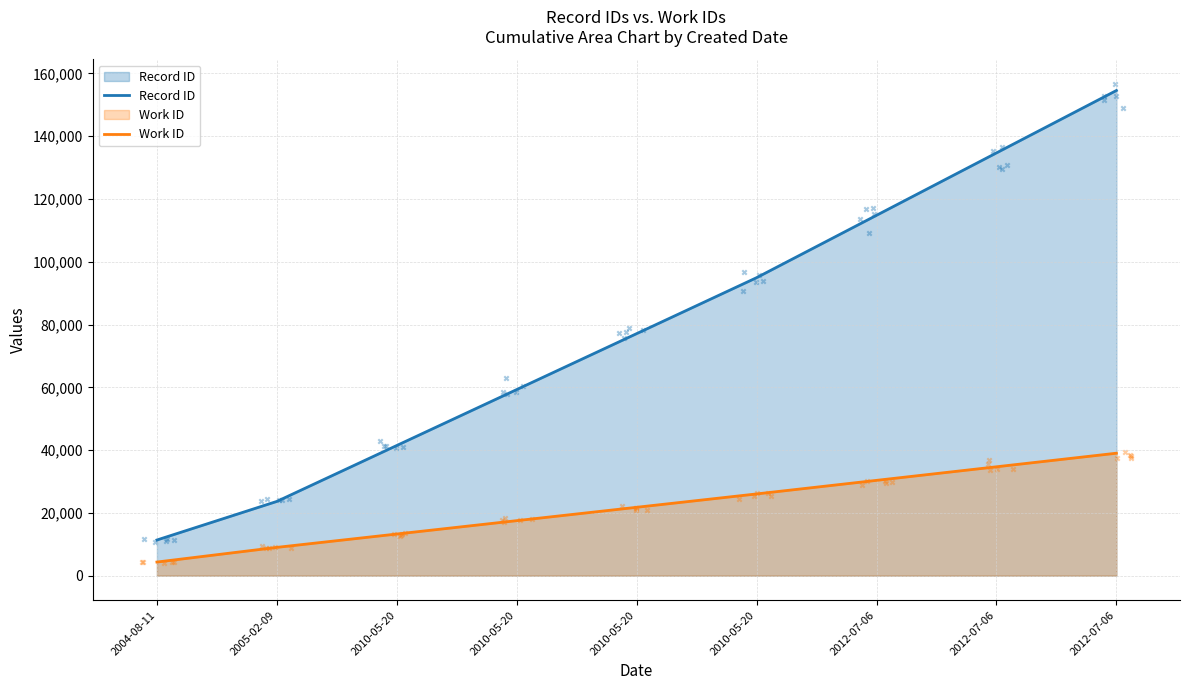

Which series has the largest total across all categories?

Record ID